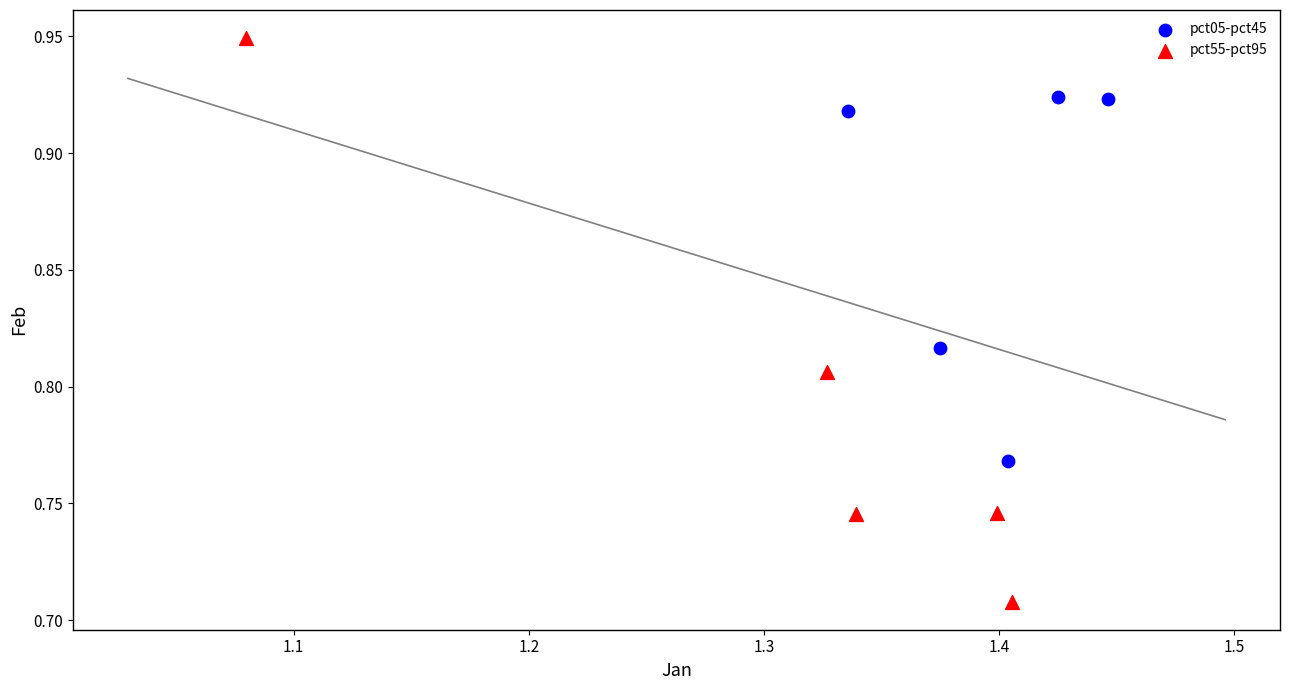

Which series contains the highest Y value?

pct55-pct95